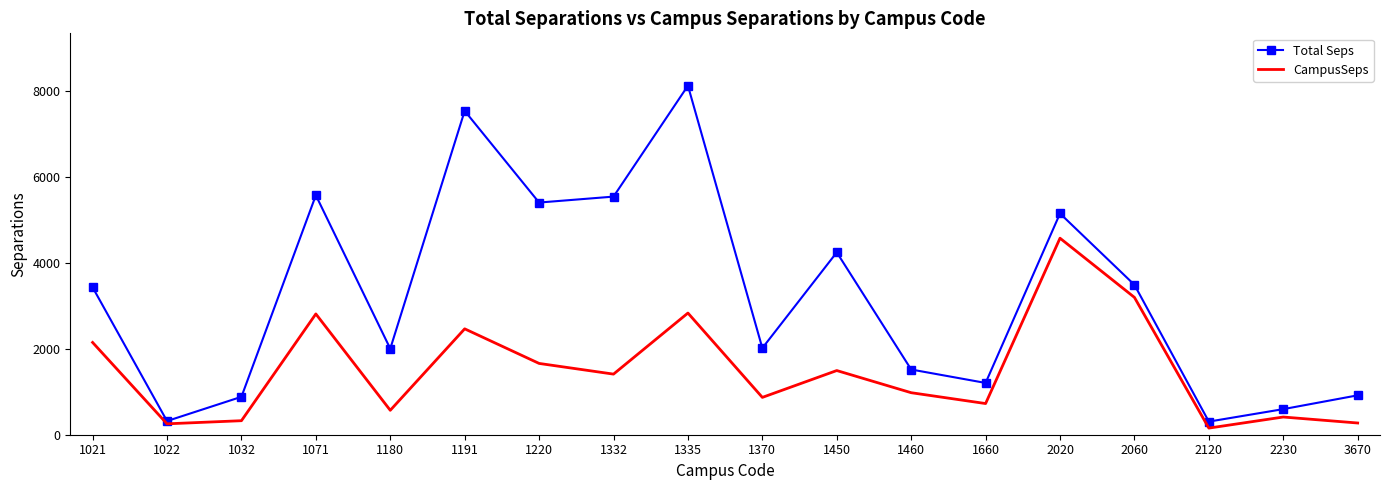

What is the average value of the CampusSeps series?

1508.2